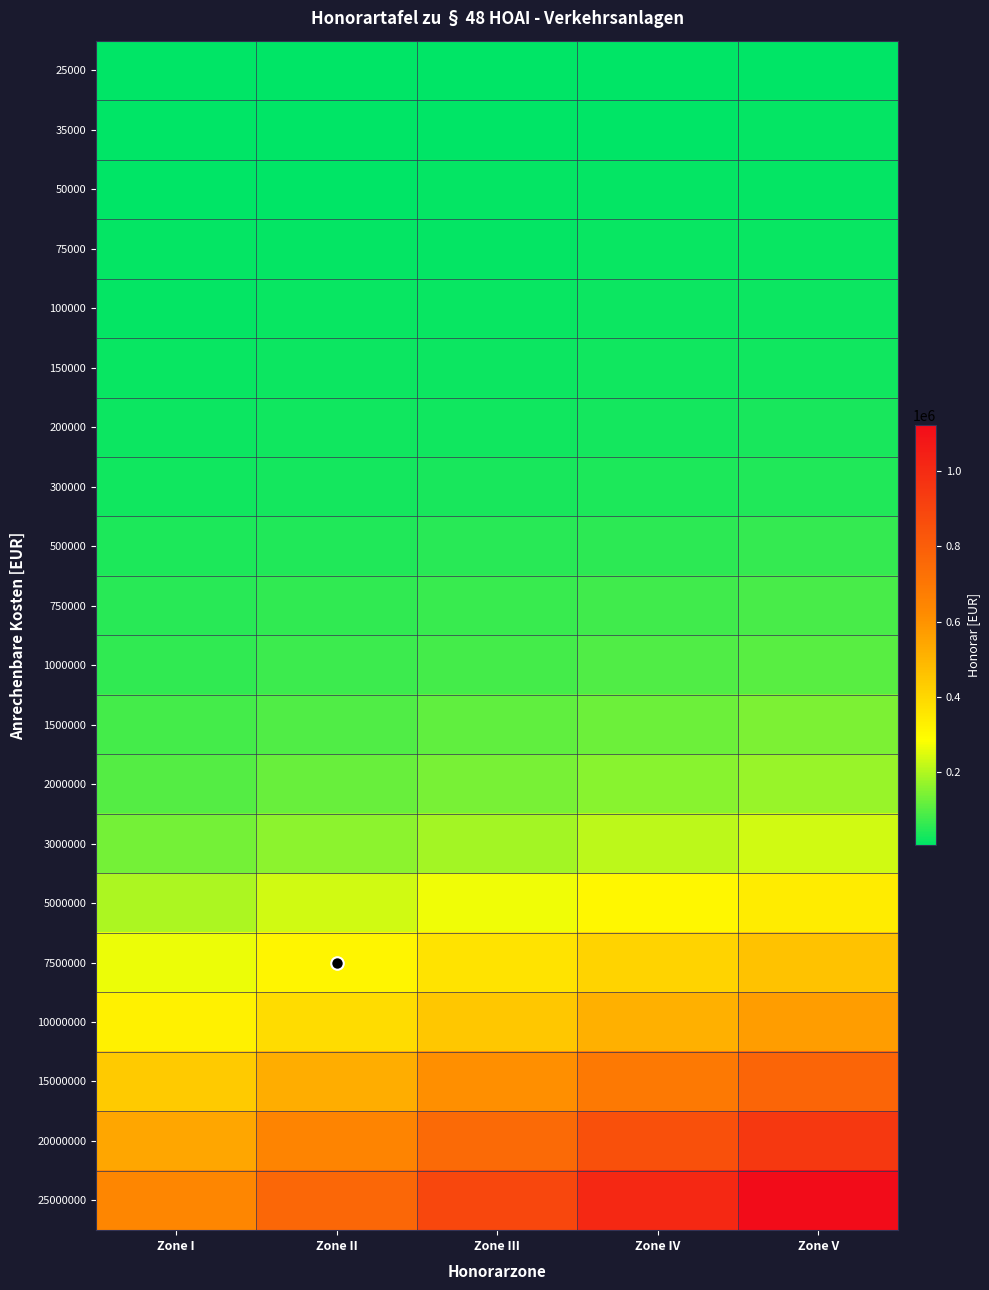

Which category has the lowest value across all series?

Zone I